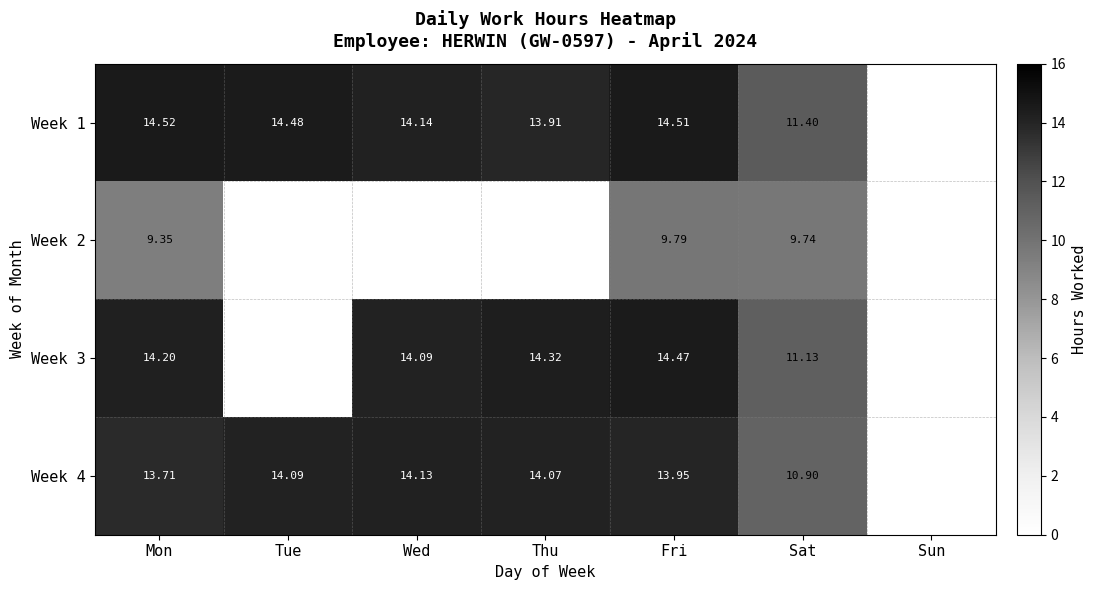

What is the sum of all Week 3 values?

68.2